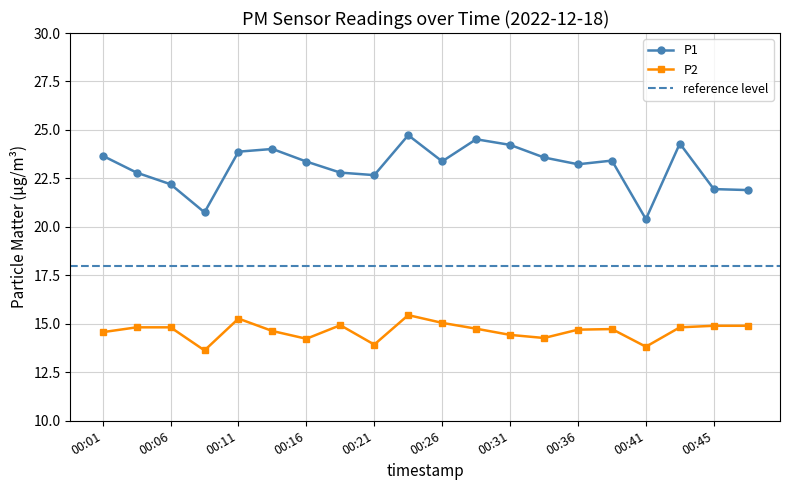

True or false: P2 and P1 cross at least once.

False